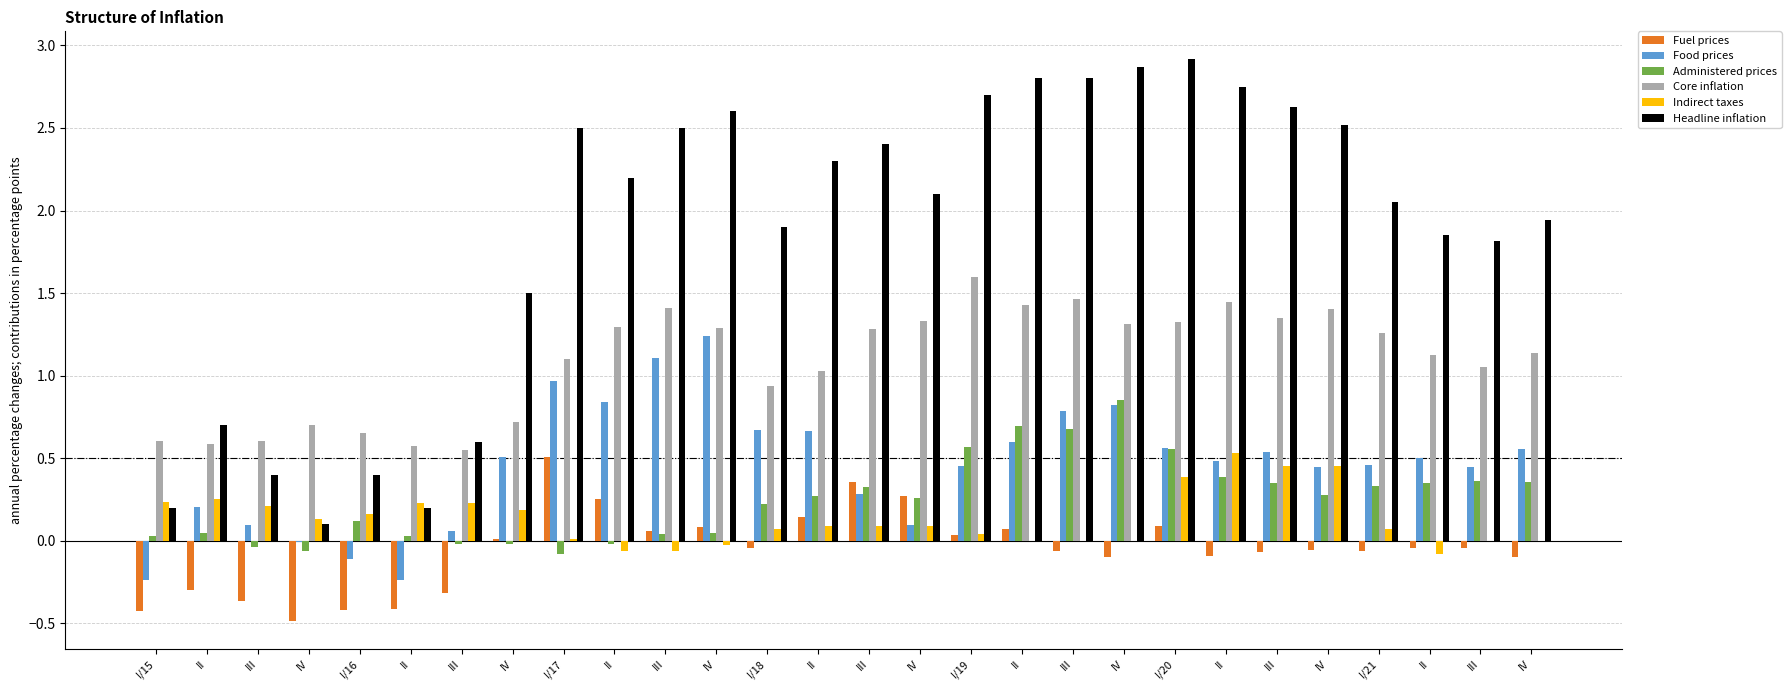

How many categories are shown in the chart?

28